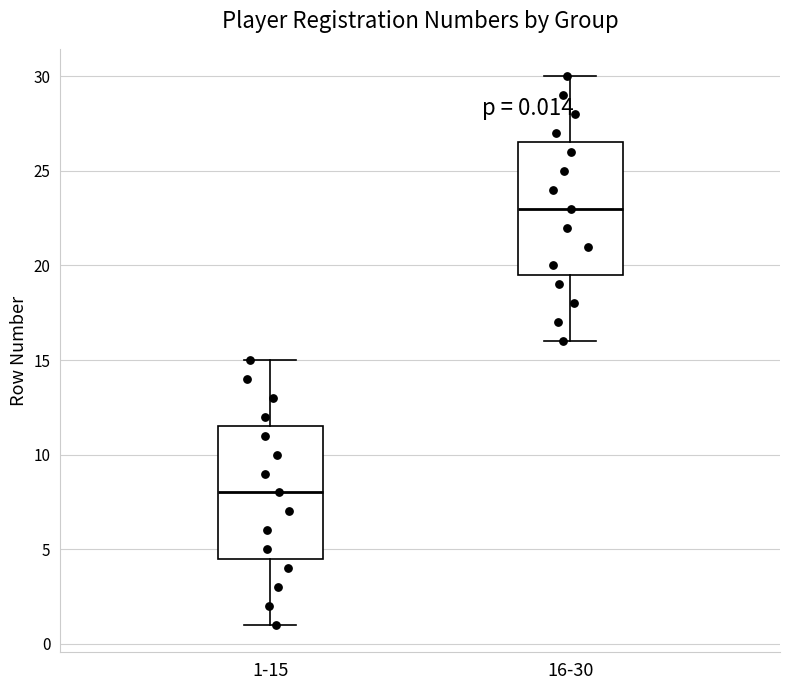

Which box's median line is the highest?

16-30